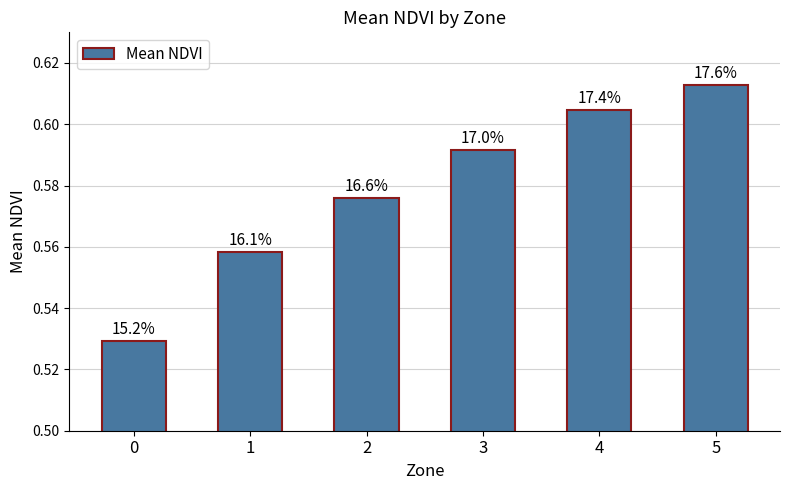

True or false: the data shows 0.9 at 3.

False